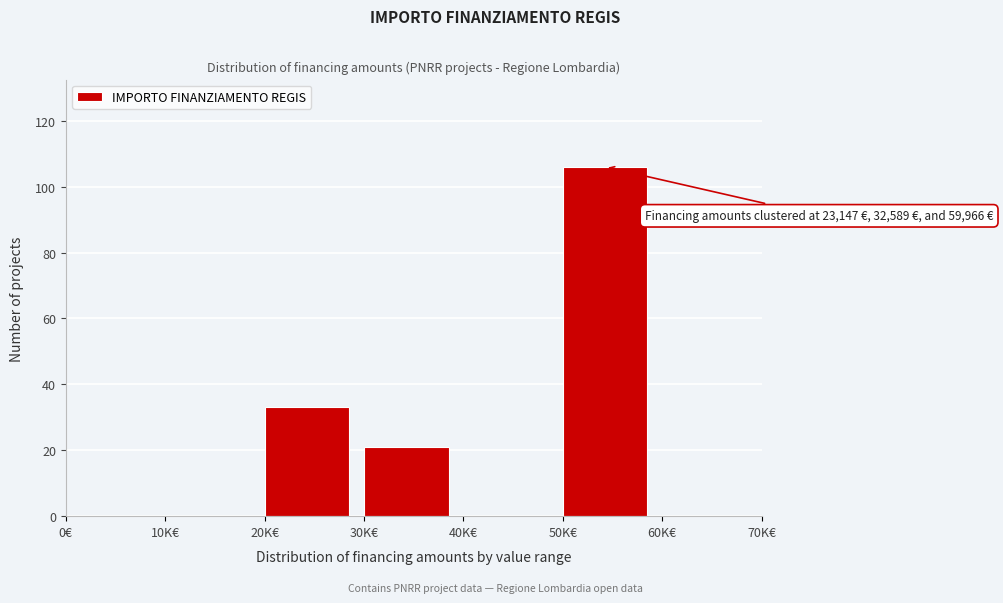

Reading left to right, list all the values displayed in this chart.

0€=0	10K€=0	20K€=33	30K€=21	40K€=0	50K€=106	60K€=0